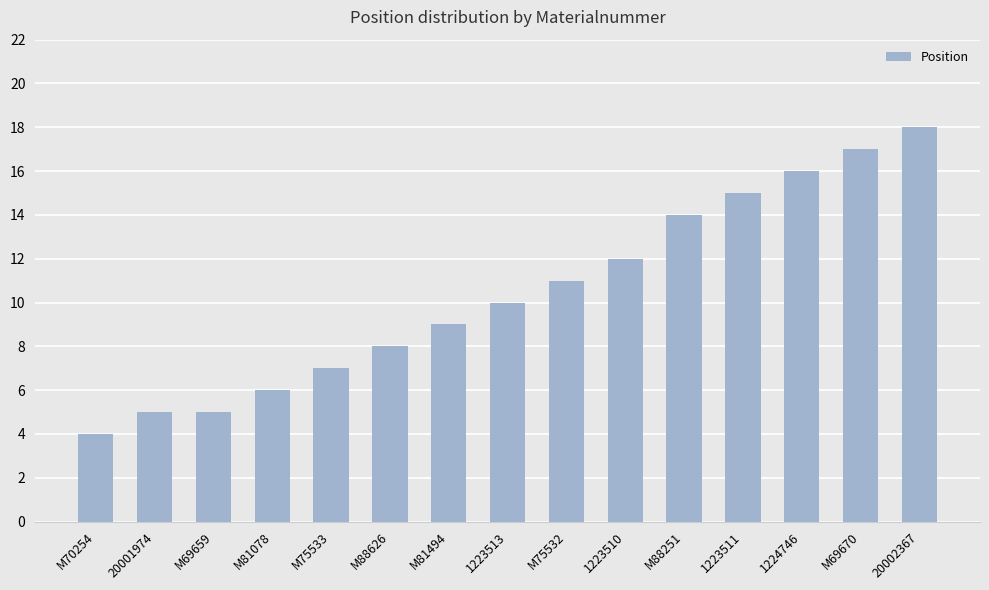

Reading right to left, extract all data points from this chart.

20002367=18	M69670=17	1224746=16	1223511=15	M88251=14	1223510=12	M75532=11	1223513=10	M81494=9	M88626=8	M75533=7	M81078=6	M69659=5	20001974=5	M70254=4